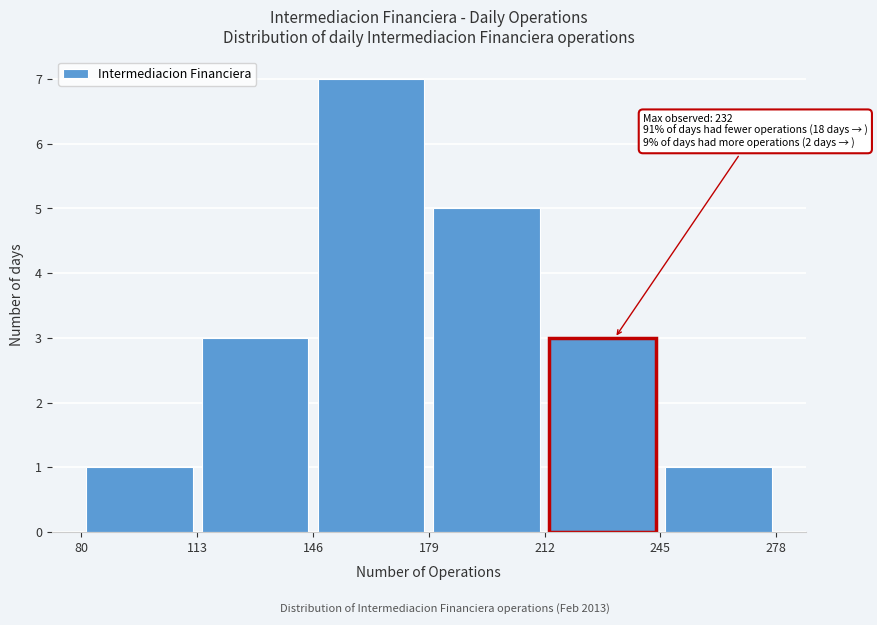

Over which range of the x-axis is the bar tallest?

146 to 179